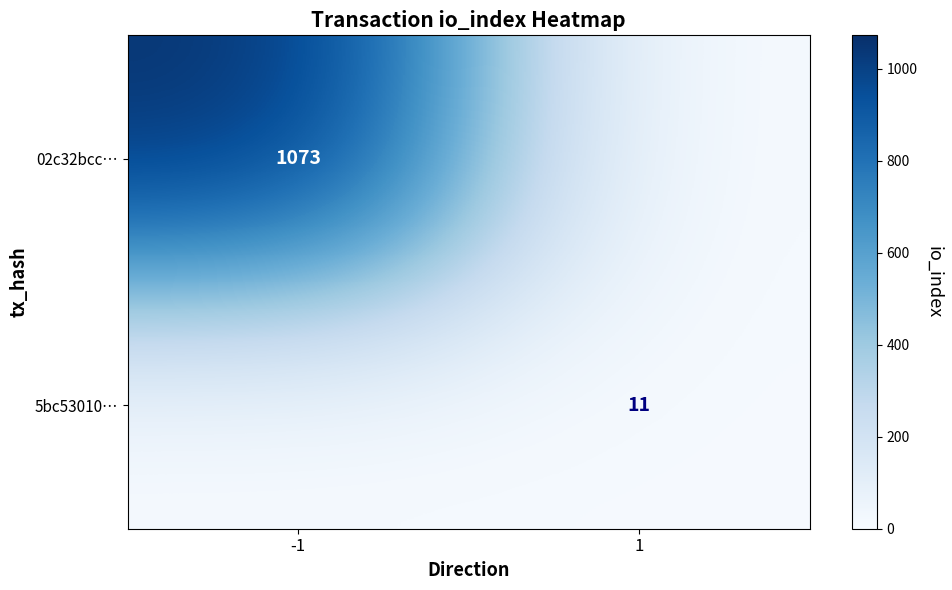

True or false: 5bc53010… has a value of 11 at 1.

True